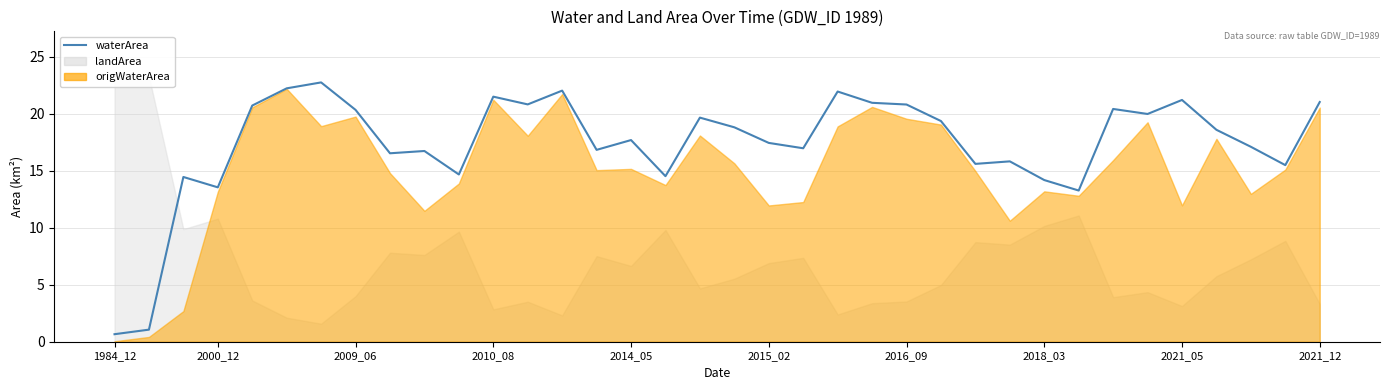

What is the change in value from 22 to 34?

-5.5